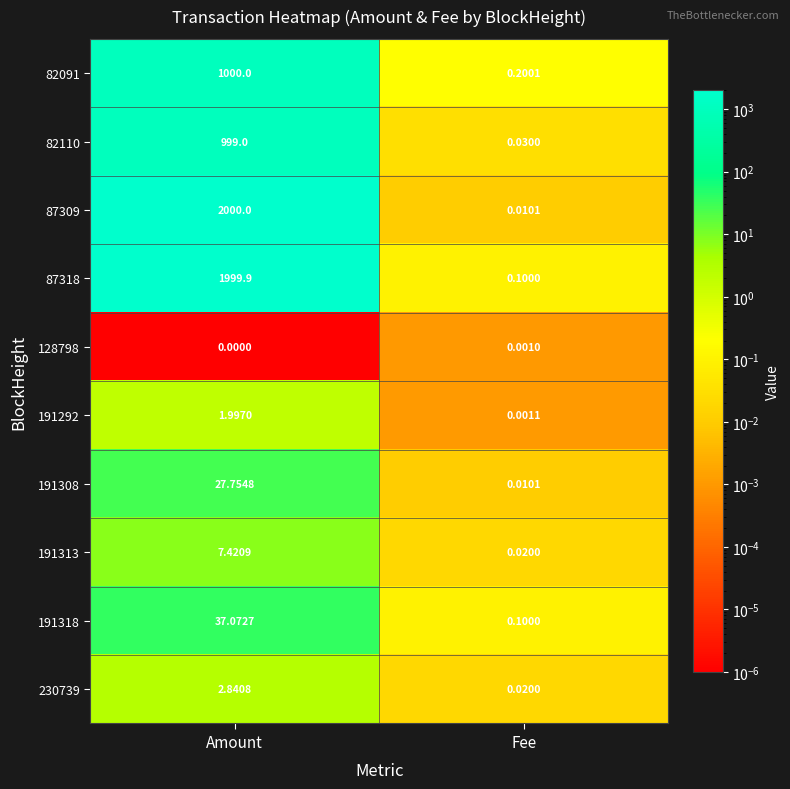

List the labels in order of 191318 value, largest first.

Amount, Fee